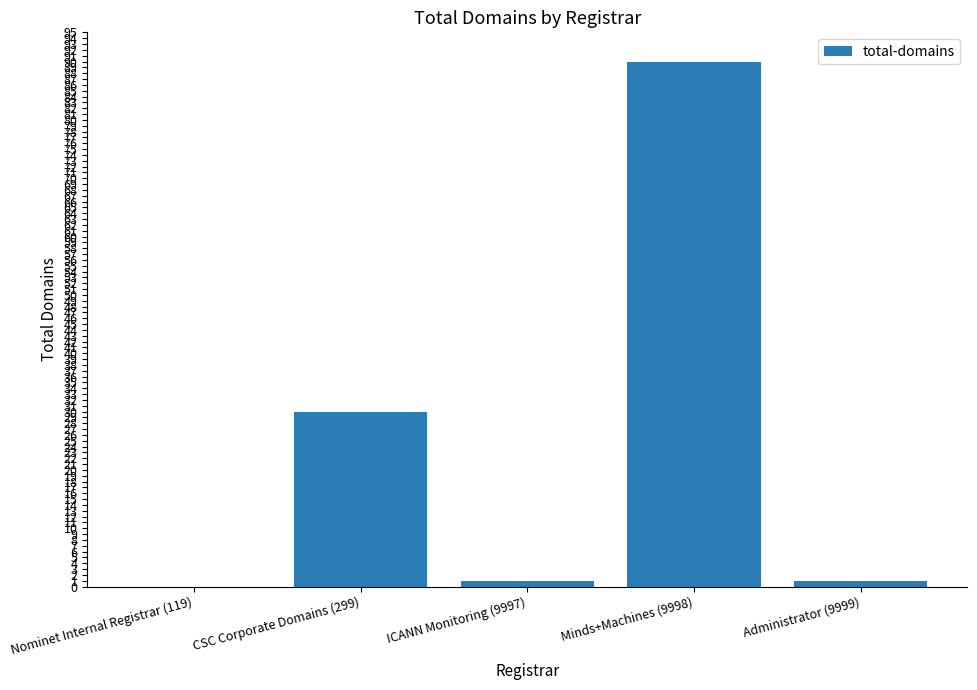

What is the sum of all values?

122